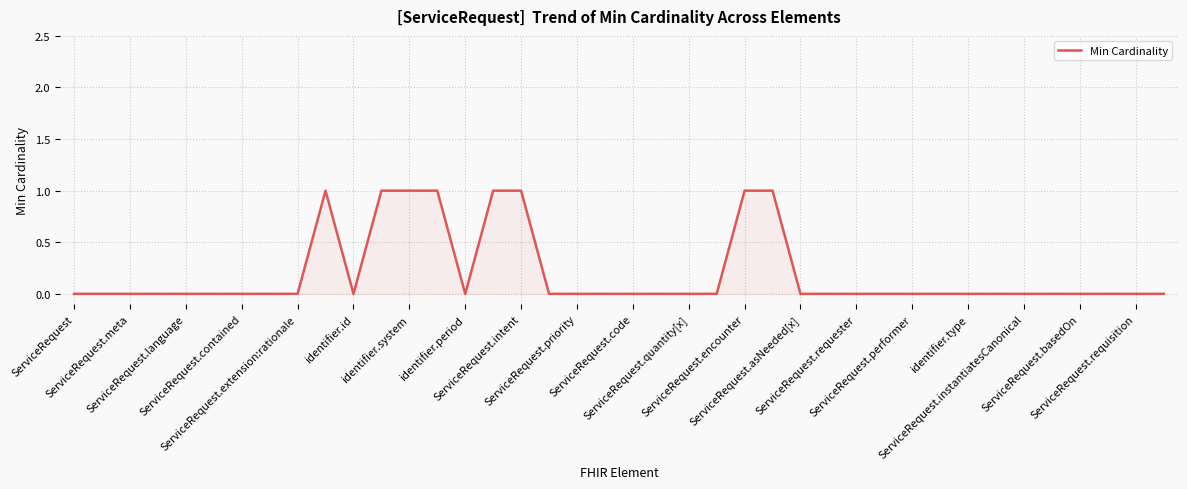

Count the number of categories in the chart.

40